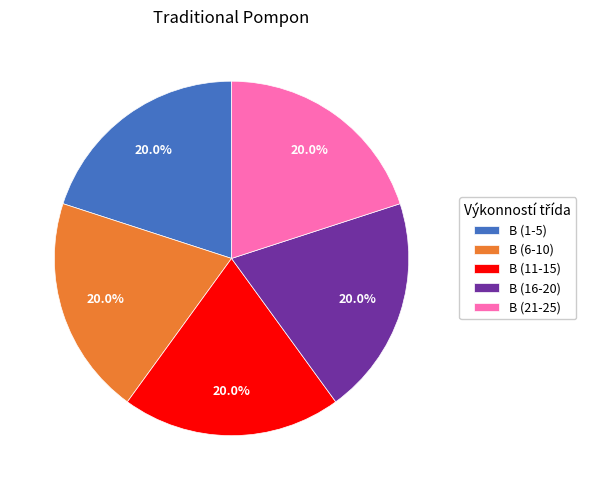

What percentage is NOT represented by B (1-5)?

80.0%